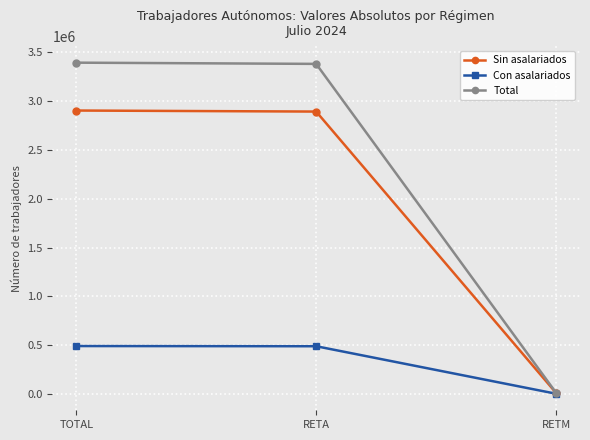

How many lines are shown in the chart?

3